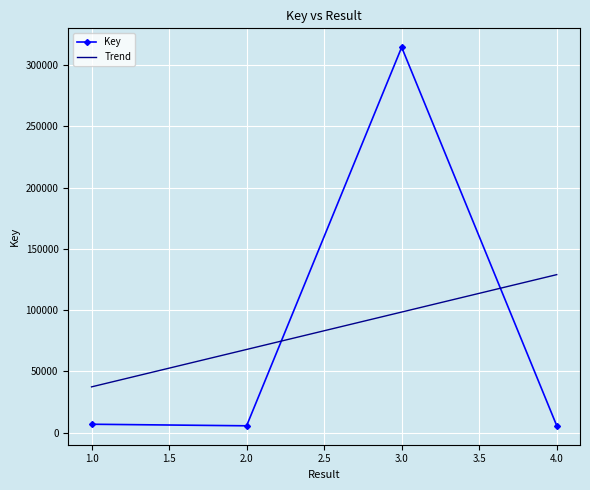

At which category does the data reach its first local peak?

3